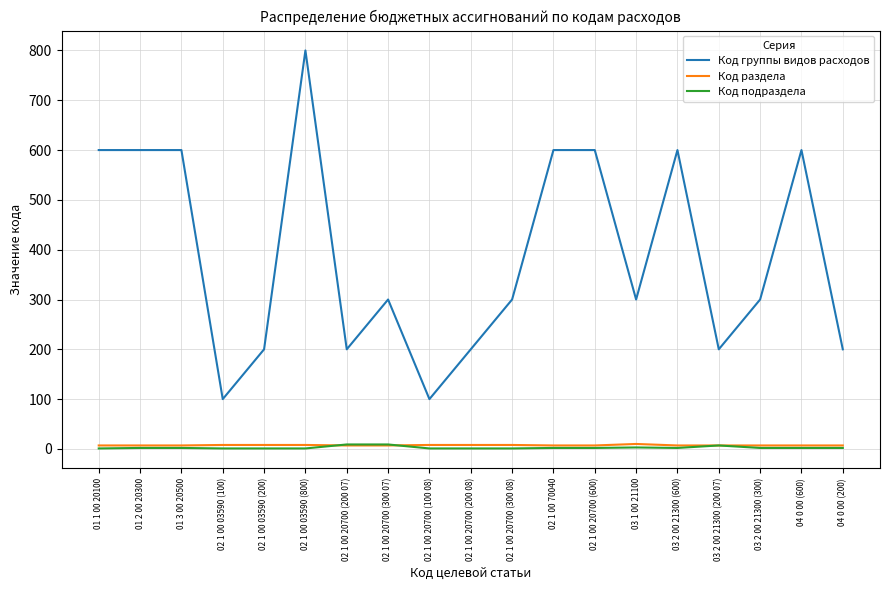

The Код раздела series shows 7 at 03 2 00 21300 (600). True or false?

True